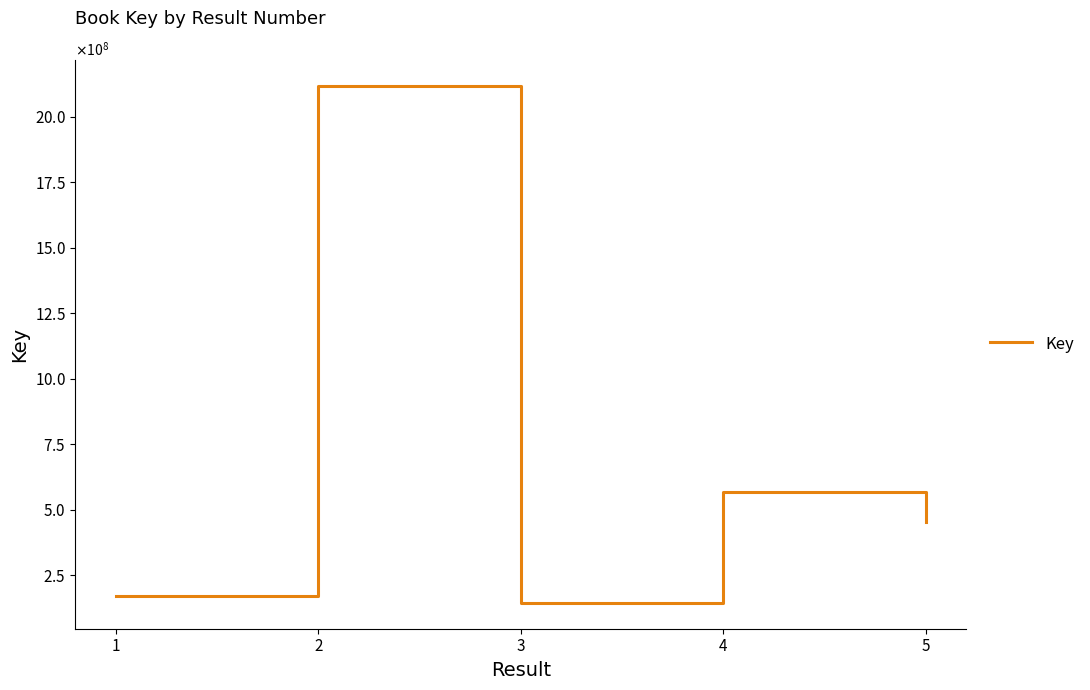

What is the greatest value displayed?

2119689197